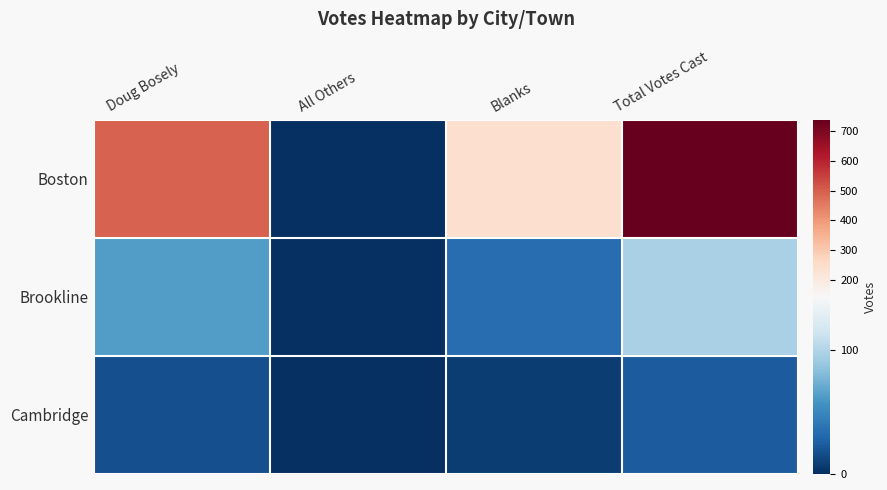

At how many categories does at least one series exceed 568?

1